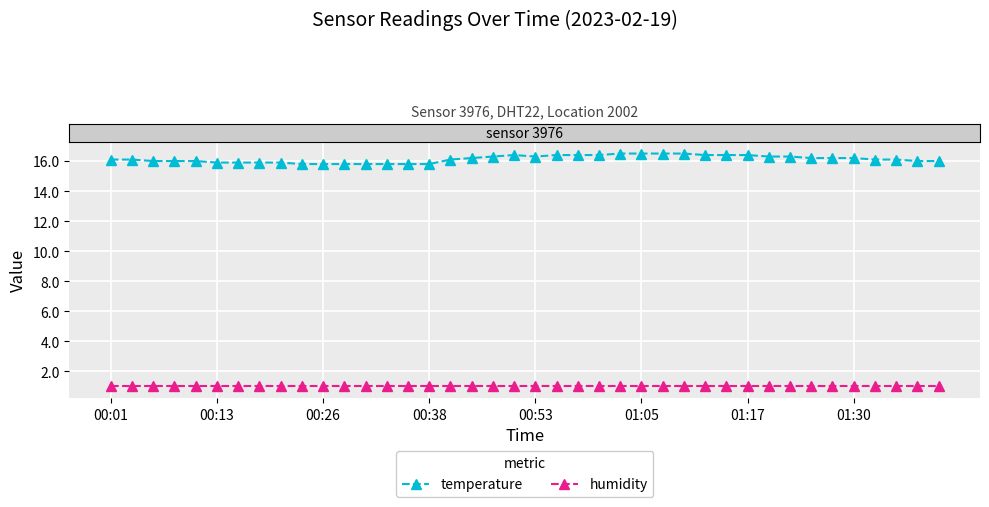

True or false: humidity and temperature cross at least once.

False